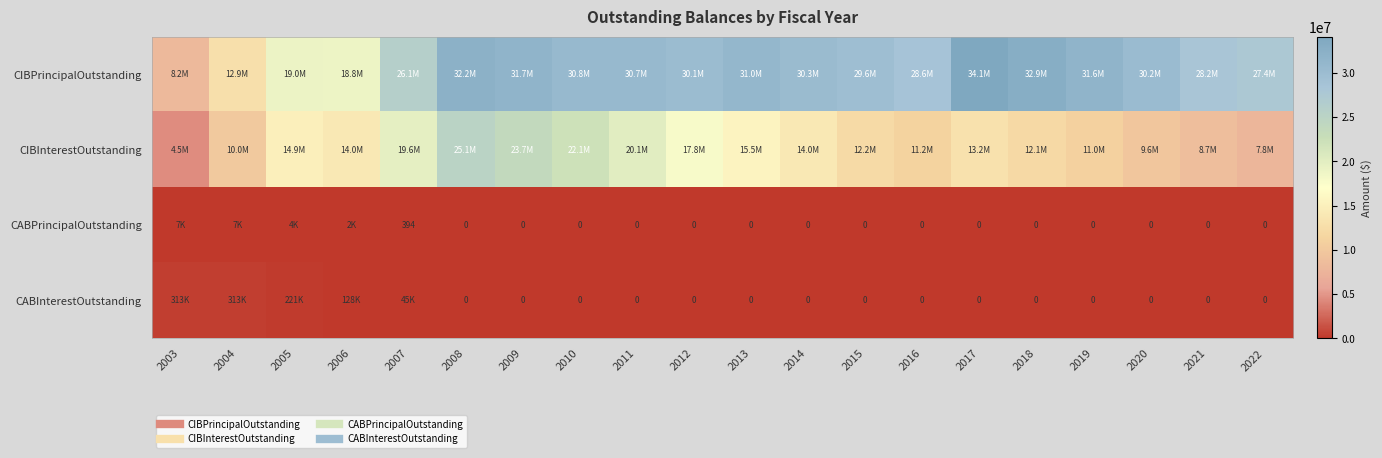

Which series changed the most between 2015 and 2018?

CIBPrincipalOutstanding